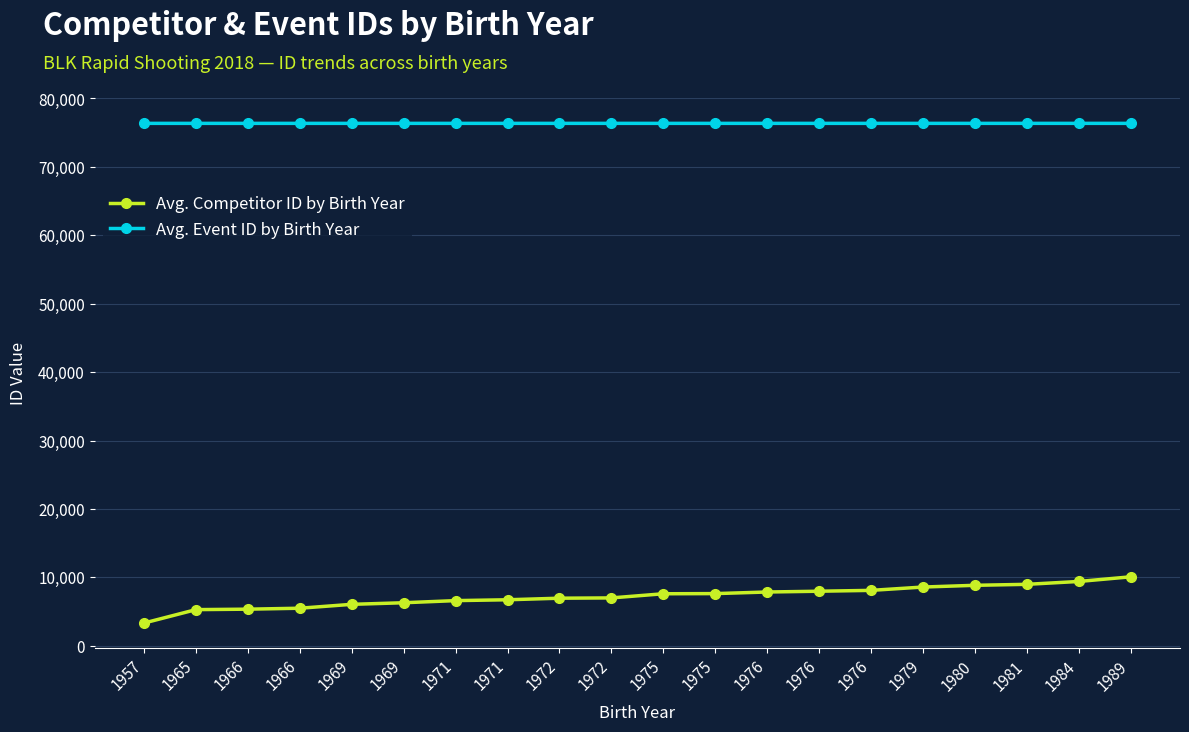

What is the maximum value shown in the chart?

76366